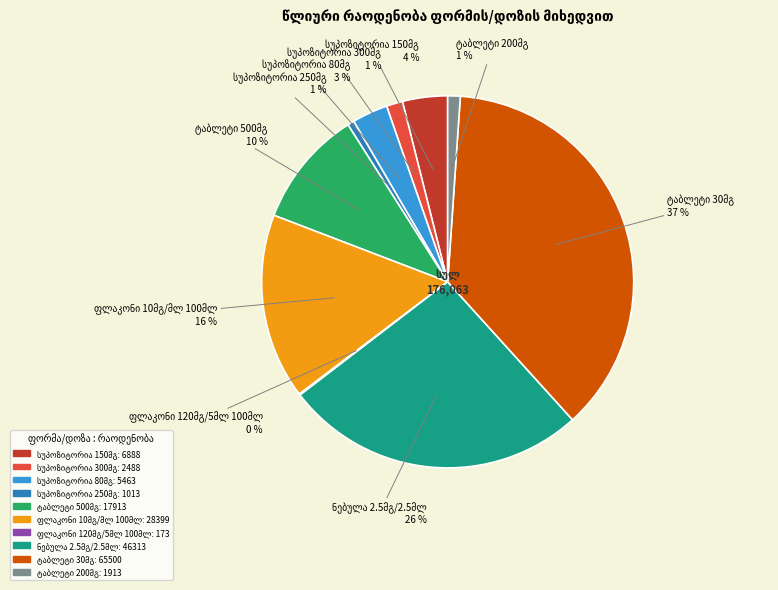

Is there any slice that represents more than half of the pie?

No